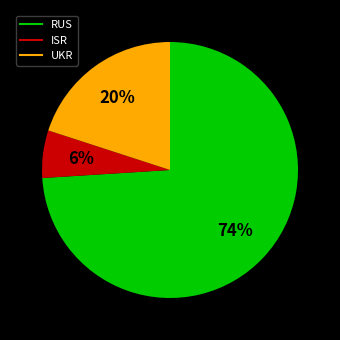

To the nearest percent, what is the average slice percentage?

33%